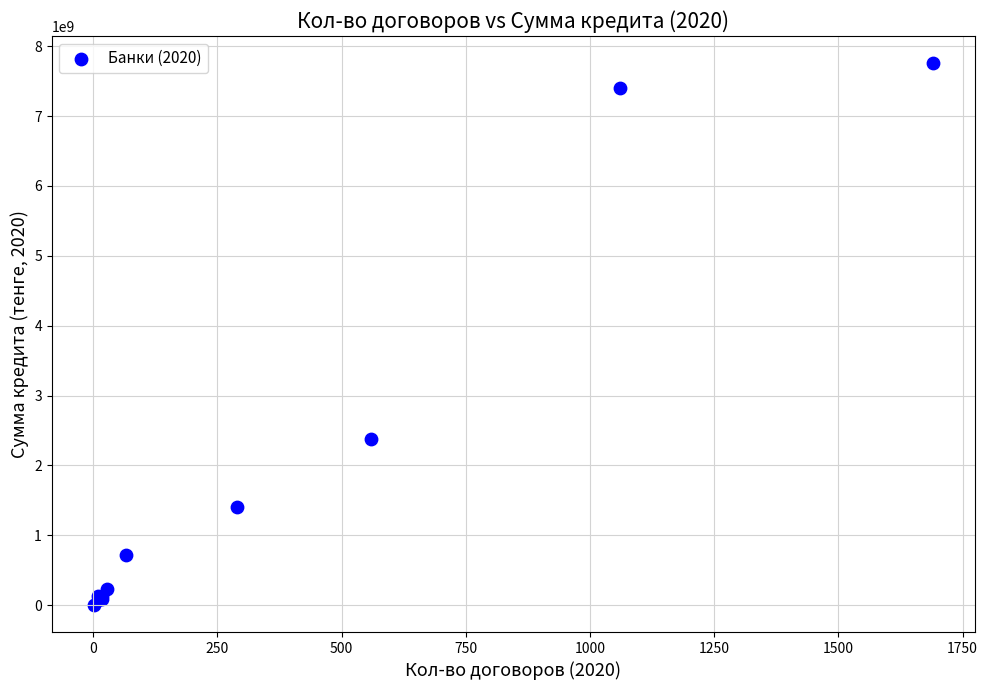

What Y value in the scatter plot is closest to 3881230918?

2377019249